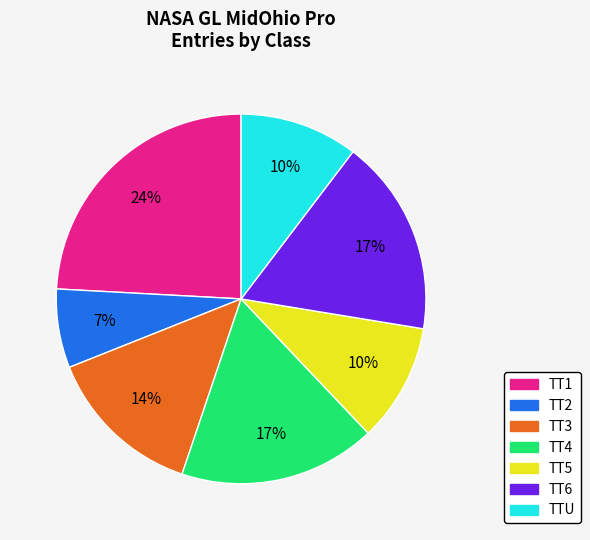

Does TT1 represent more than half of the total?

No